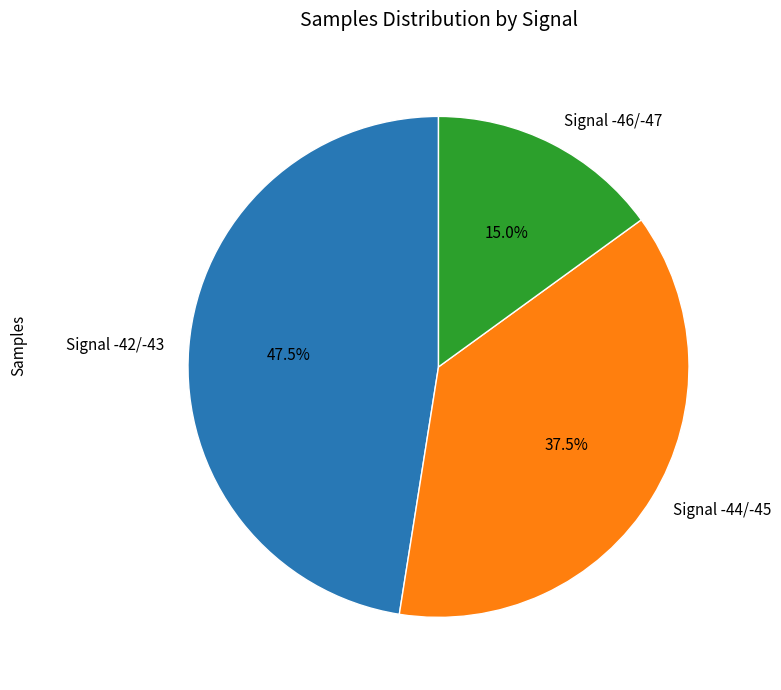

Is there a majority slice in this chart?

No